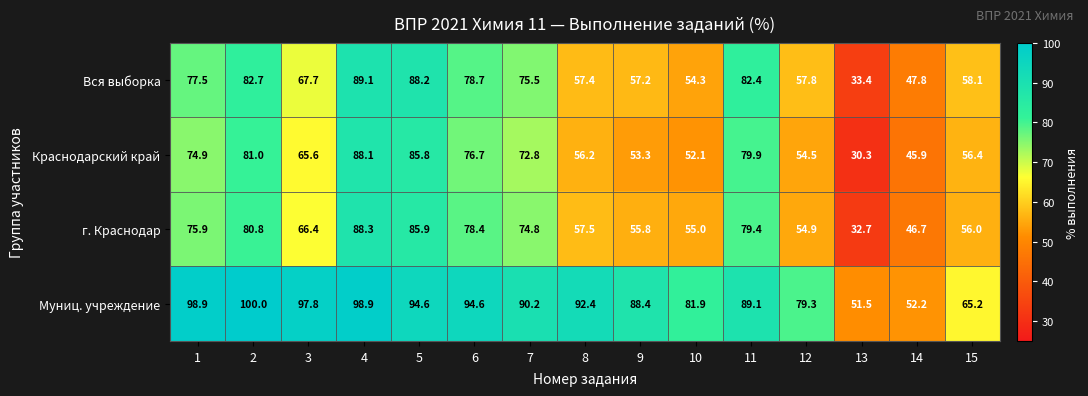

At which label is Краснодарский край closest to 59?

15